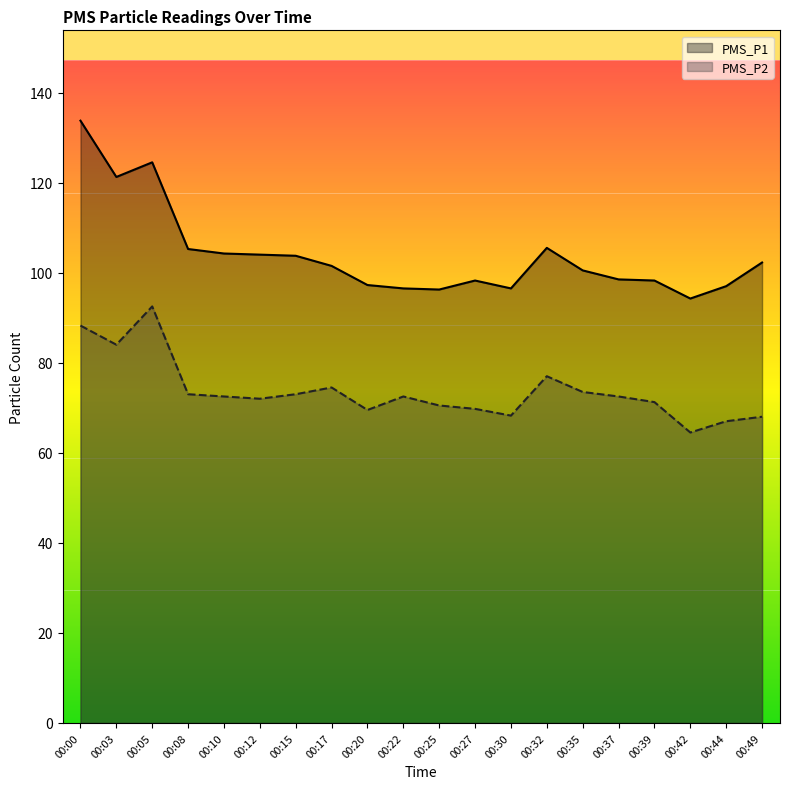

What is the smallest value displayed?

64.5